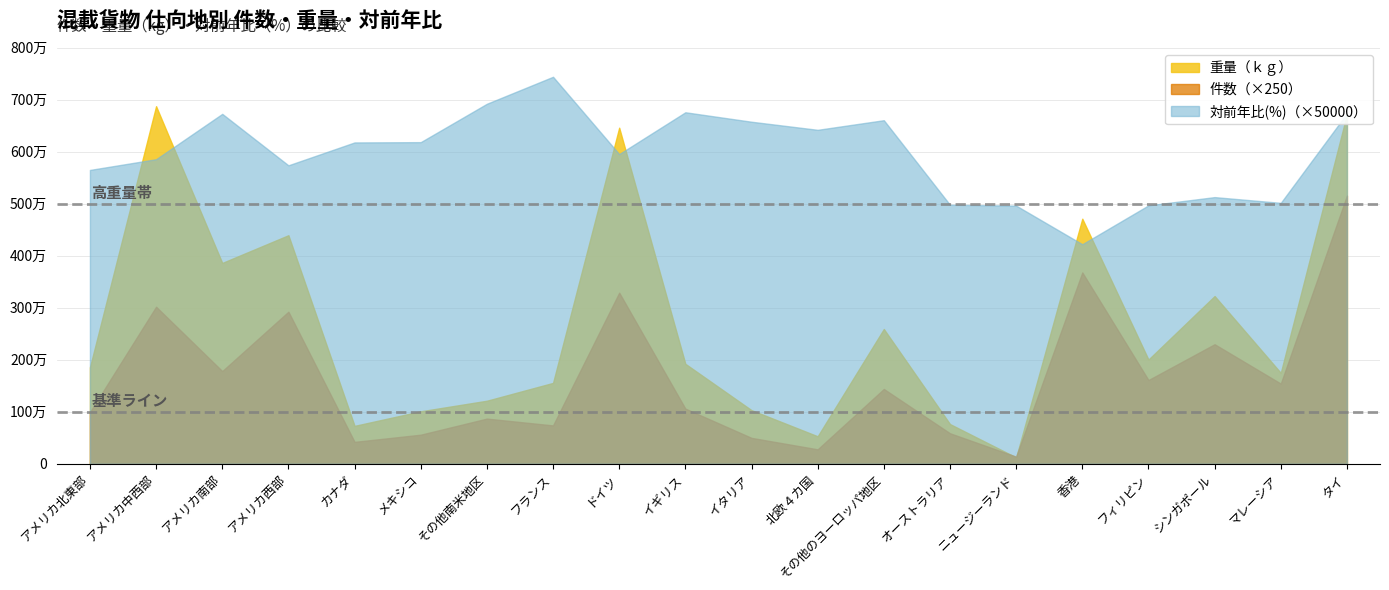

Which has a higher value, ドイツ or アメリカ北東部?

ドイツ